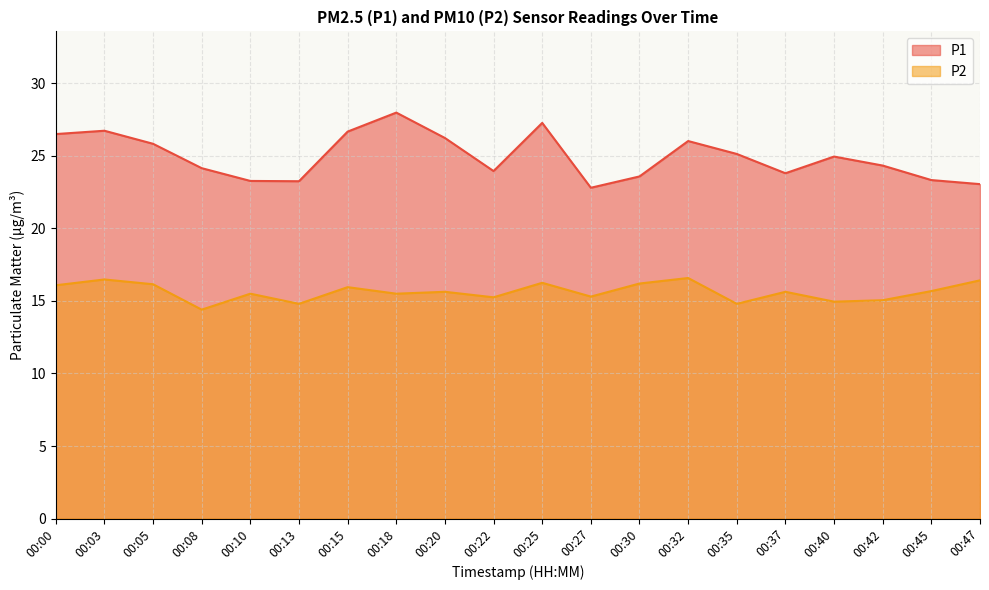

Which series has the largest range (max minus min)?

P1